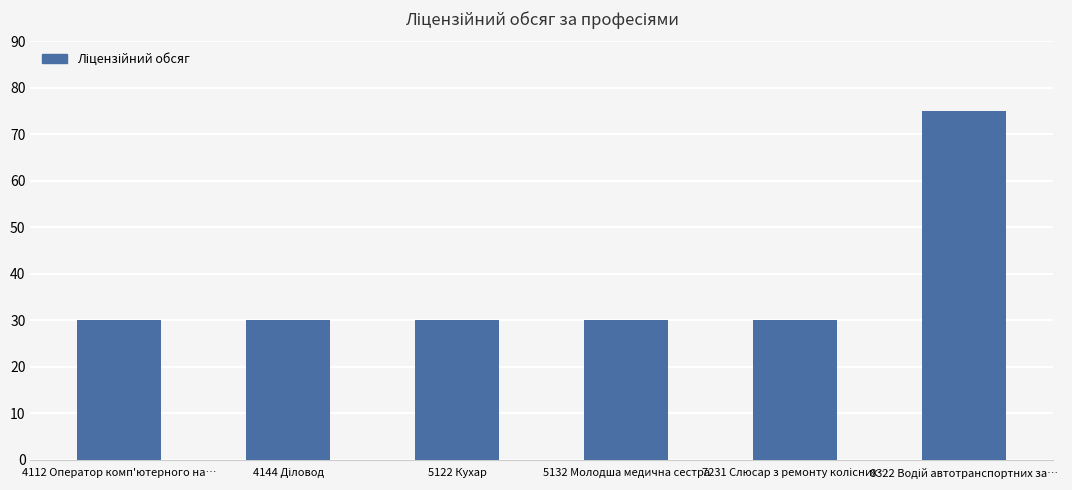

True or false: the data shows 30 at 5132 Молодша медична сестра.

True